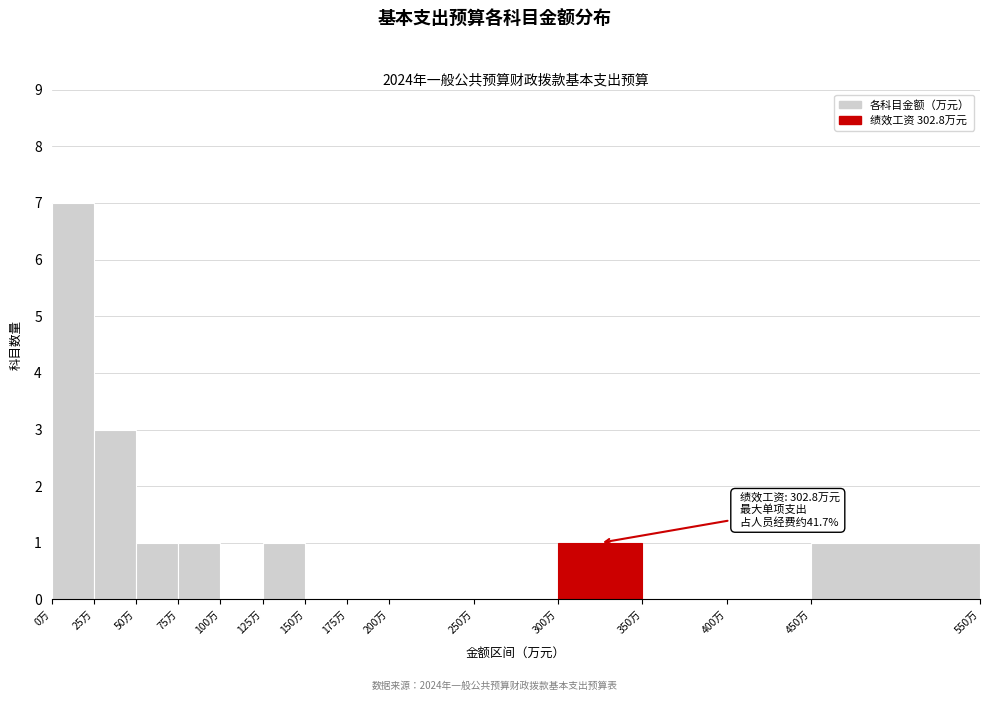

Which range on the x-axis has the tallest bar?

0 to 25